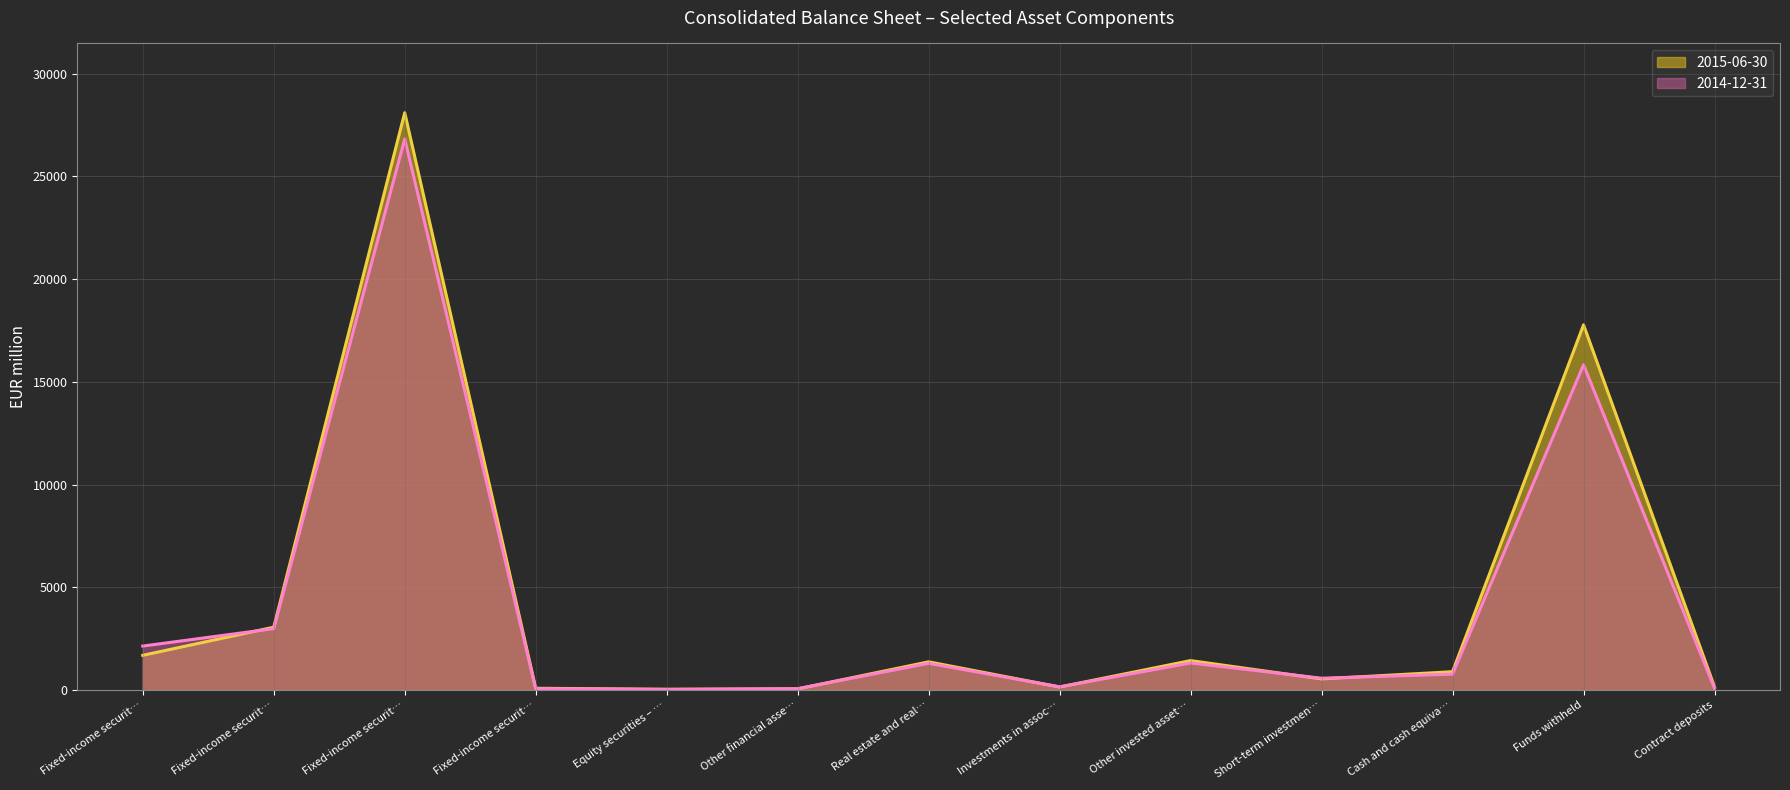

In 2015-06-30, how many points are higher than both neighbors (excluding endpoints)?

4